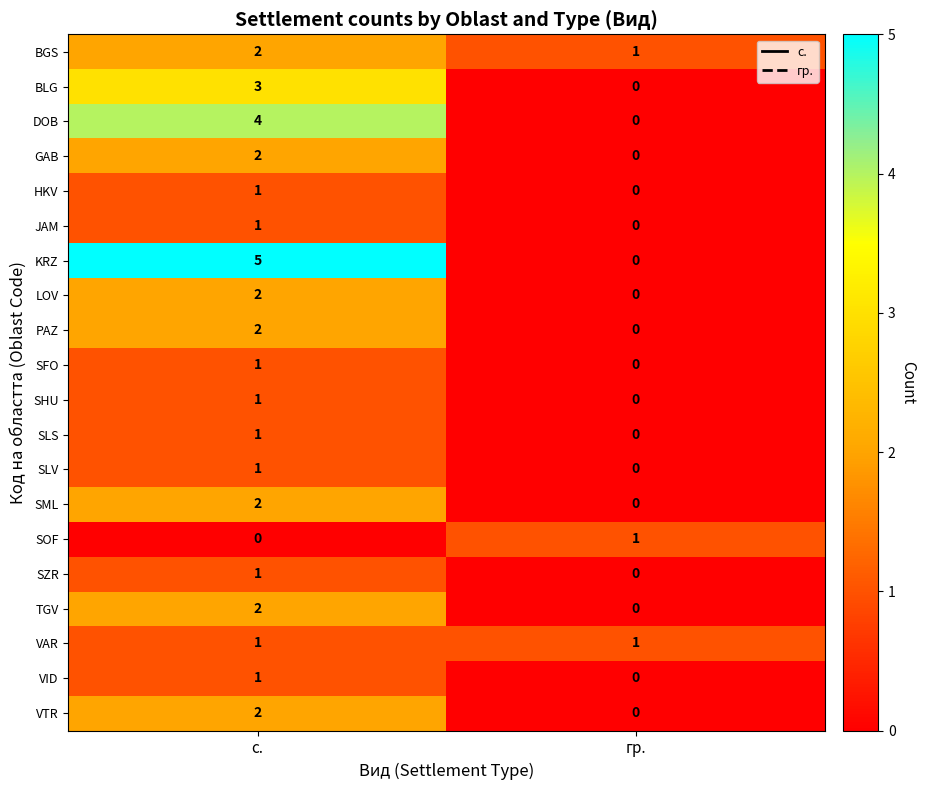

How many values in the VID series are below 1?

1